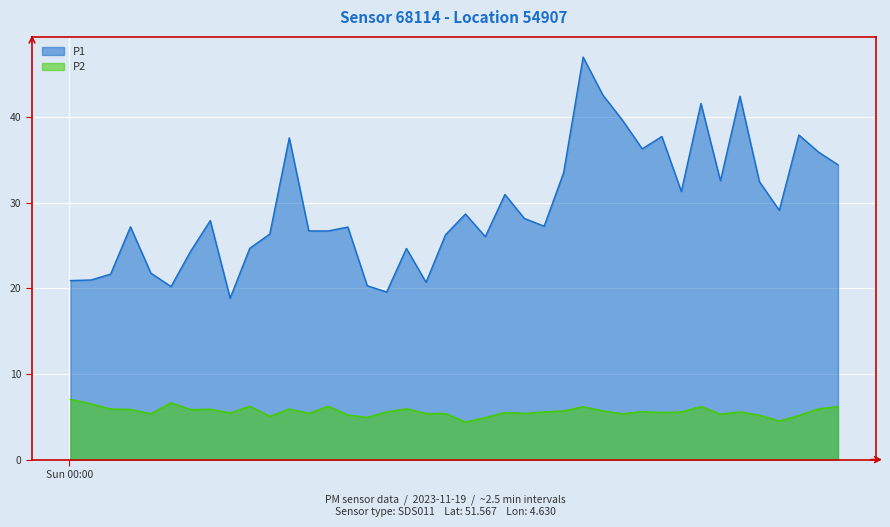

Is it true that P1 equals 42.2 at 2023-11-19T00:32:33?

False